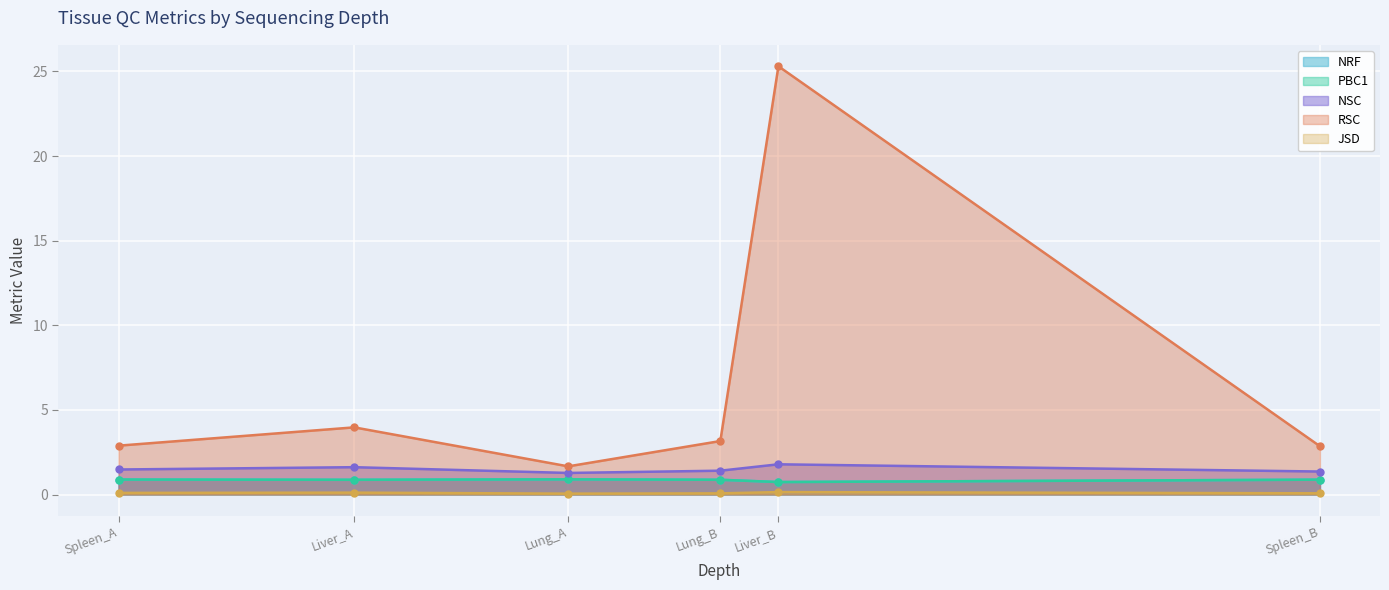

What is the total value across all series at Liver_A?

7.4